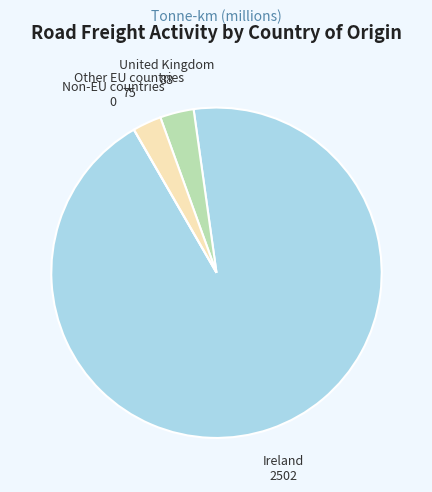

Is it true that Other EU countries is 3% of the pie?

True